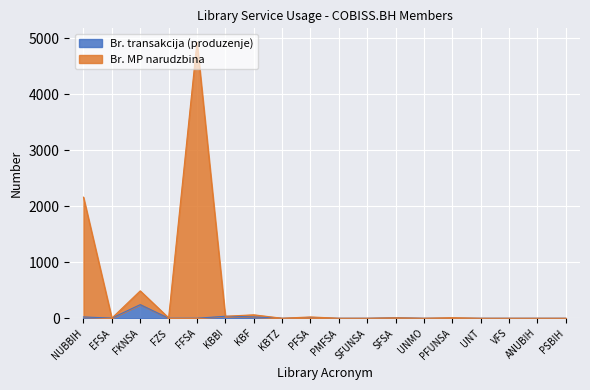

How many interior local peaks does the Br. transakcija (produzenje) series have?

4